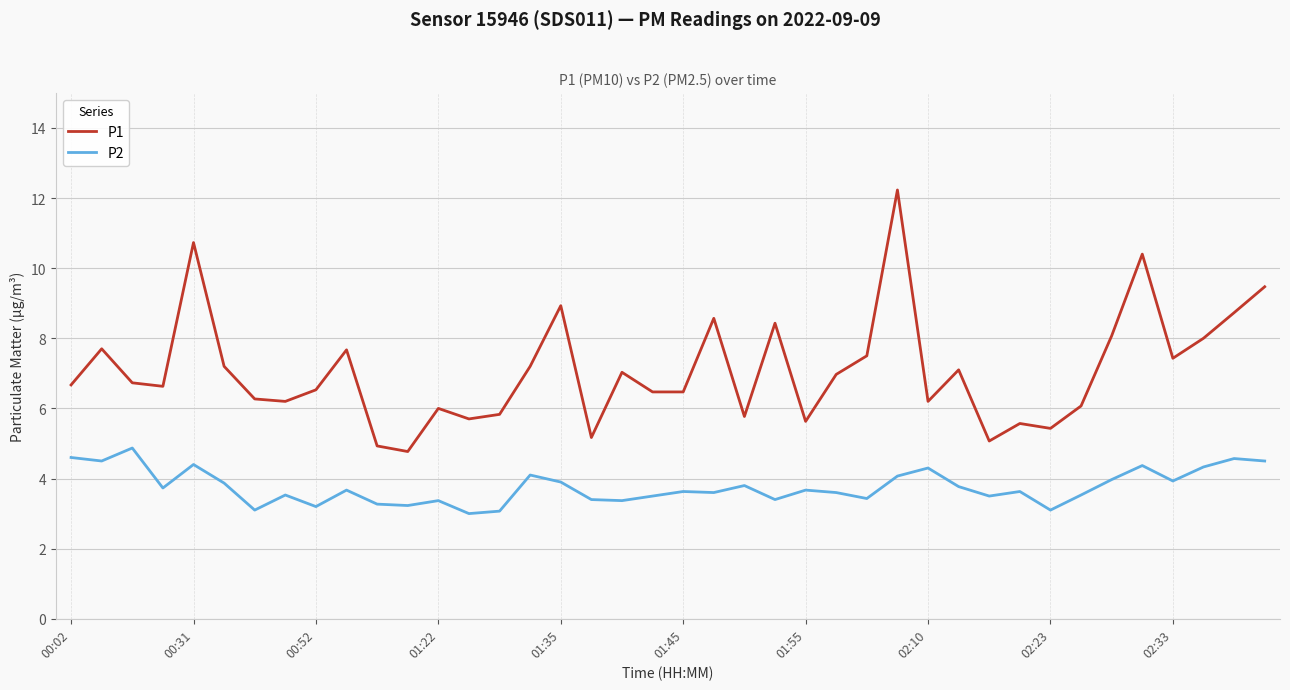

What is the difference between the maximum and minimum values in the P1 series?

7.5